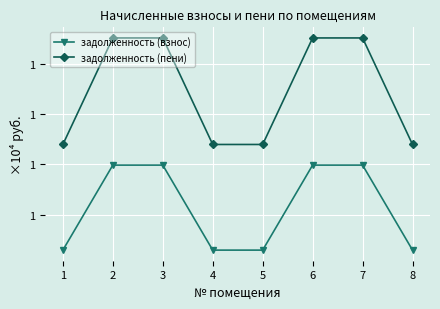

Reading right to left, list all the values displayed in this chart.

задолженность (взнос): 0.8	1.0	1.0	0.8	0.8	1.0	1.0	0.8
задолженность (пени): 1.0	1.3	1.3	1.0	1.0	1.3	1.3	1.0